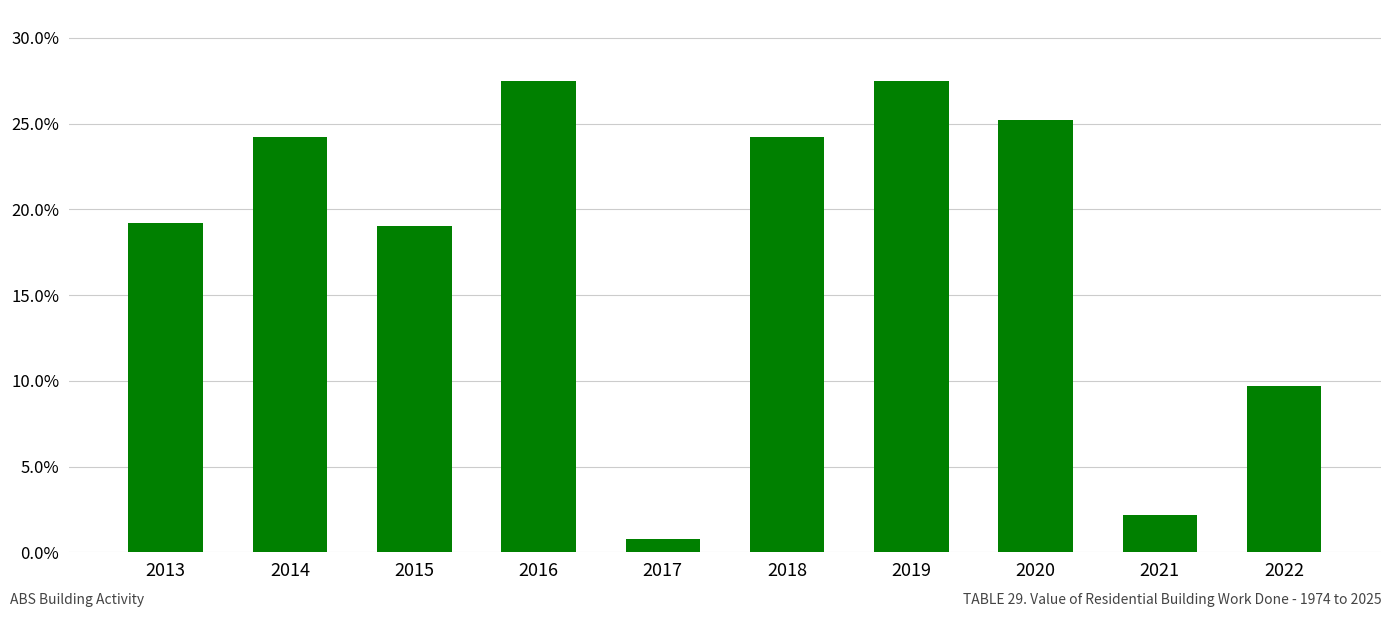

Reading left to right, list all the values displayed in this chart.

0.2	0.2	0.2	0.3	0.0	0.2	0.3	0.3	0.0	0.1